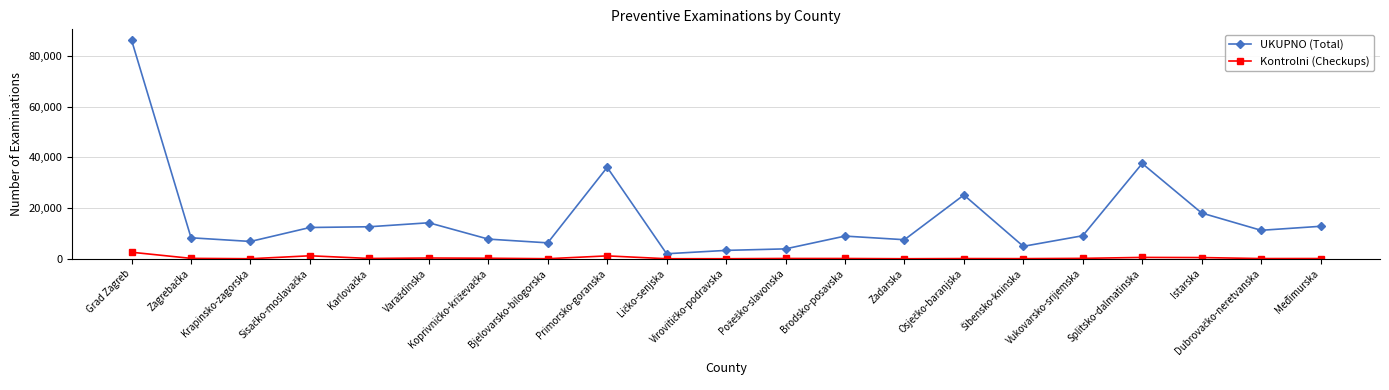

True or false: Kontrolni (Checkups) and UKUPNO (Total) intersect in this chart.

False